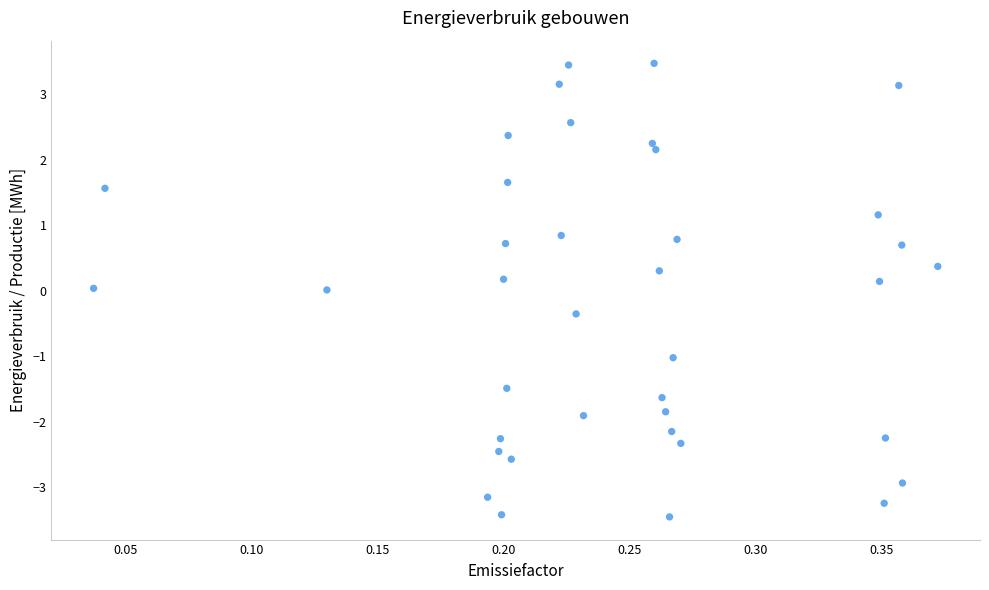

What is the range of Y values (max minus min)?

6.9